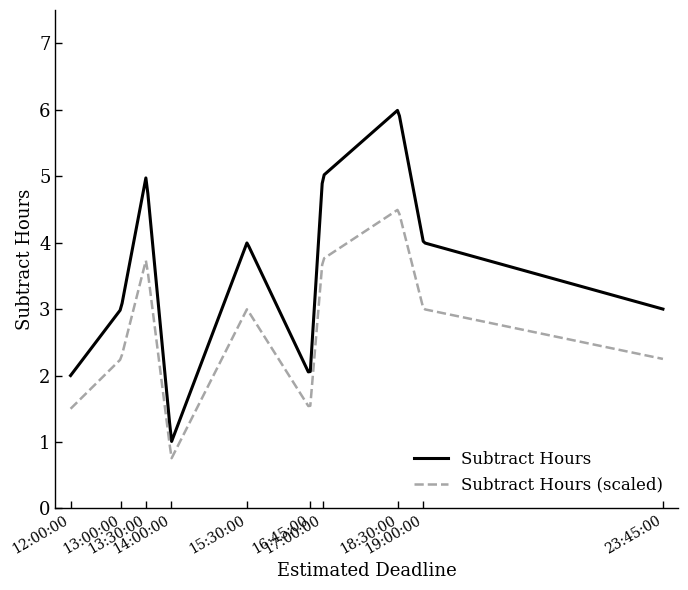

What is the difference between the maximum and minimum values in the Subtract Hours series?

5.0